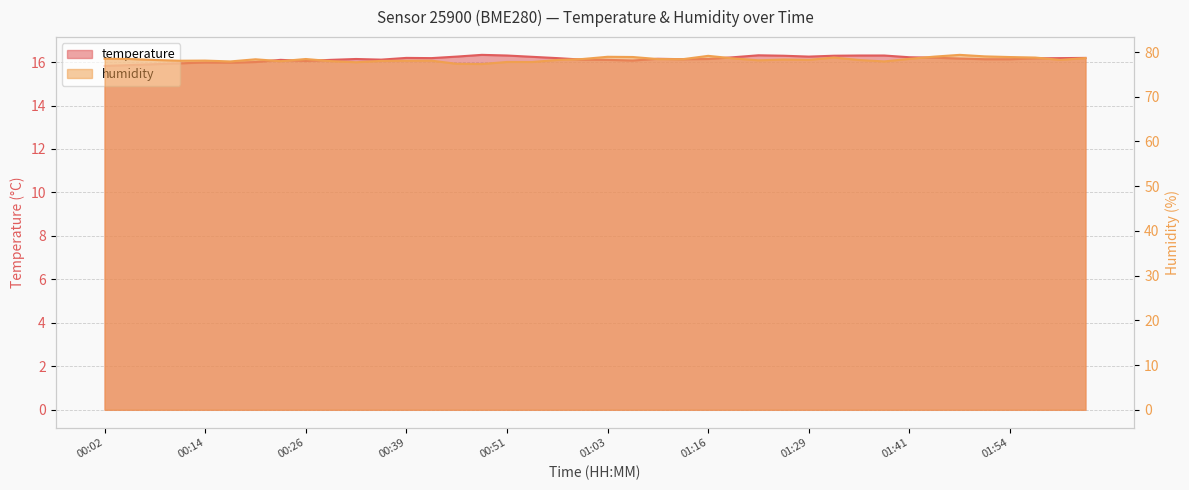

List the series in order of their peak value, highest first.

humidity, temperature